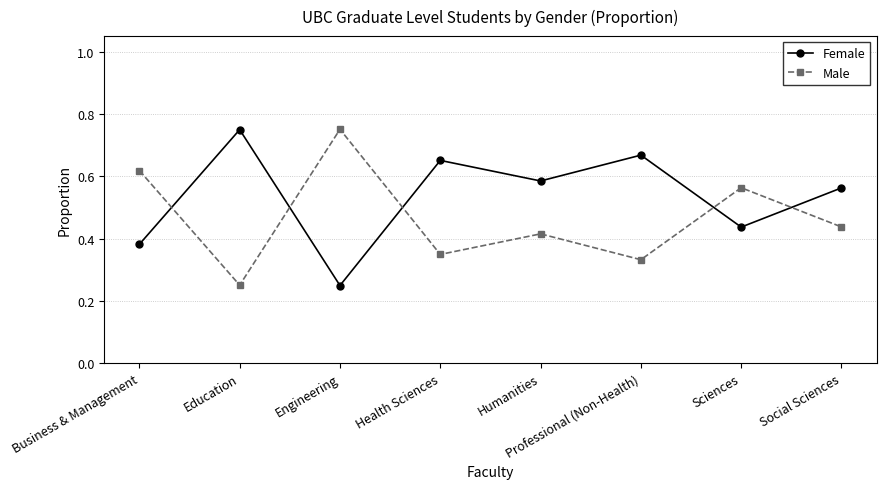

Is the value of Male at Humanities greater than the value of Female at Business & Management?

Yes